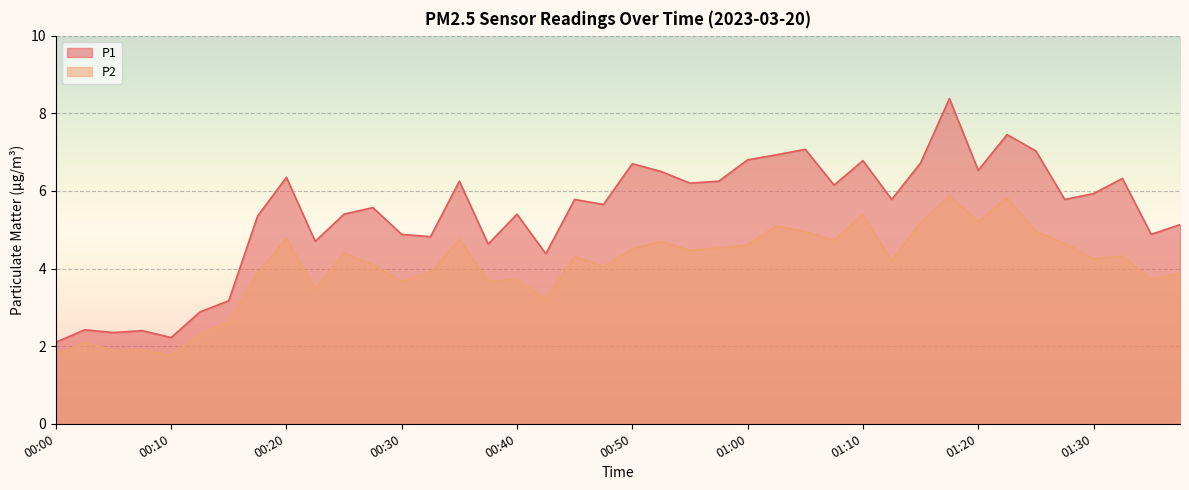

What is the value of the P1 point at the 38th from the left?

6.3